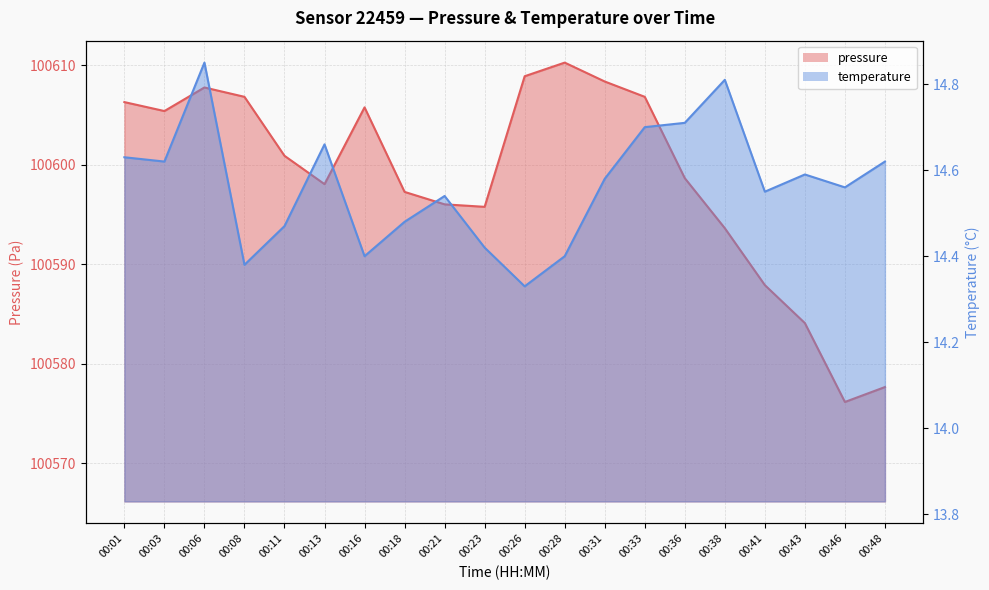

Which series changed the most between 00:11 and 00:18?

pressure